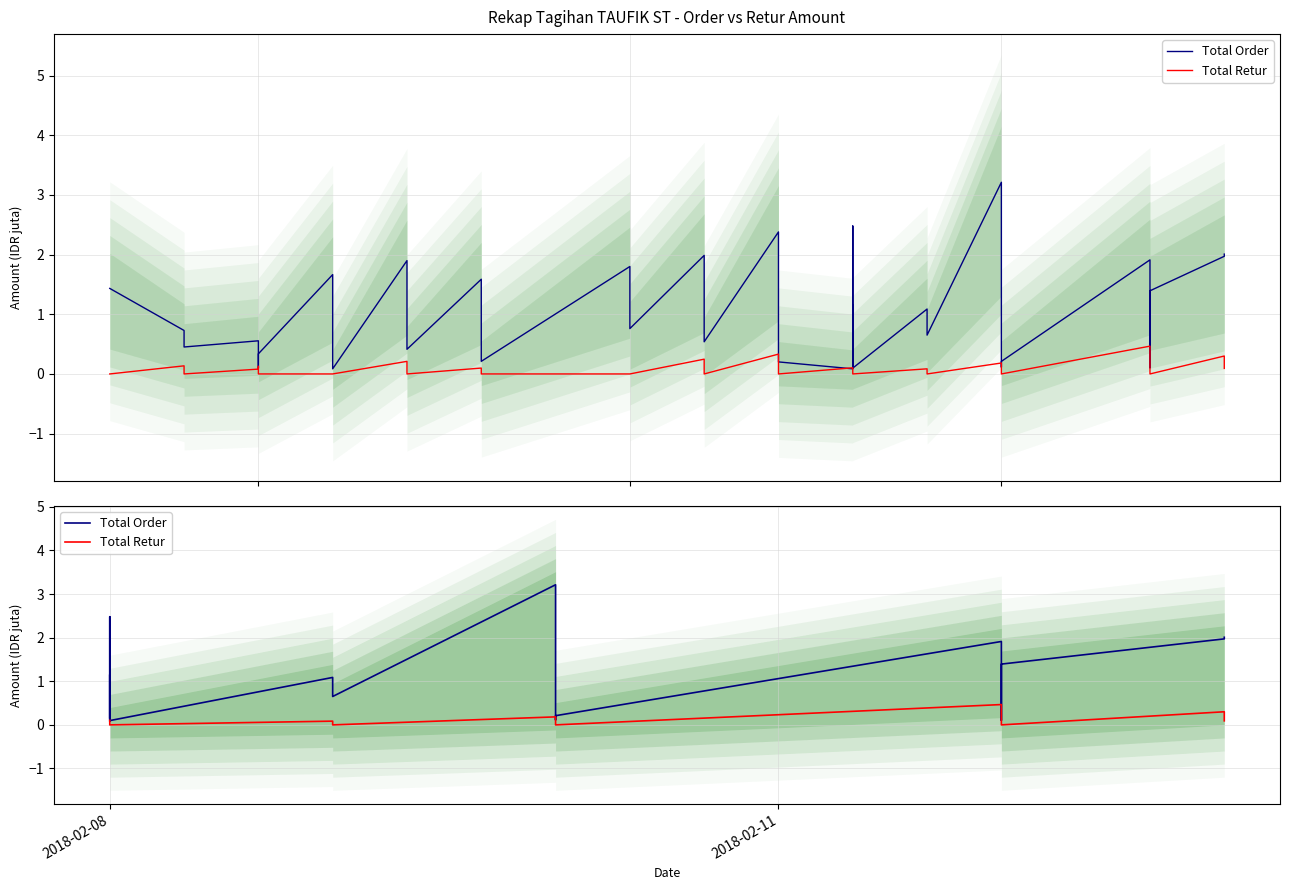

What is the label of the 14th point from the right?

2018-02-08